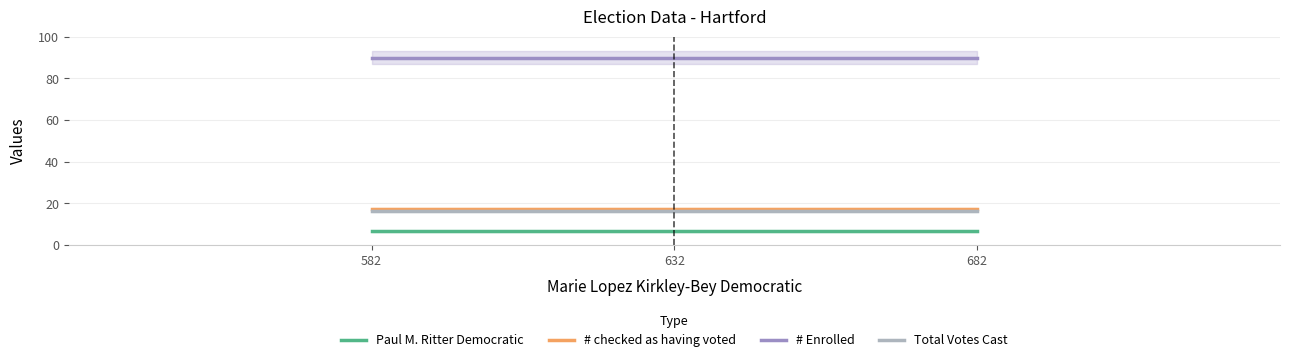

Reading left to right, transcribe all the data shown in this chart.

Paul M. Ritter Democratic: 582=6.6	632=6.6	682=6.6
# checked as having voted: 582=17.3	632=17.3	682=17.3
# Enrolled: 582=90.0	632=90.0	682=90.0
Total Votes Cast: 582=16.3	632=16.3	682=16.3